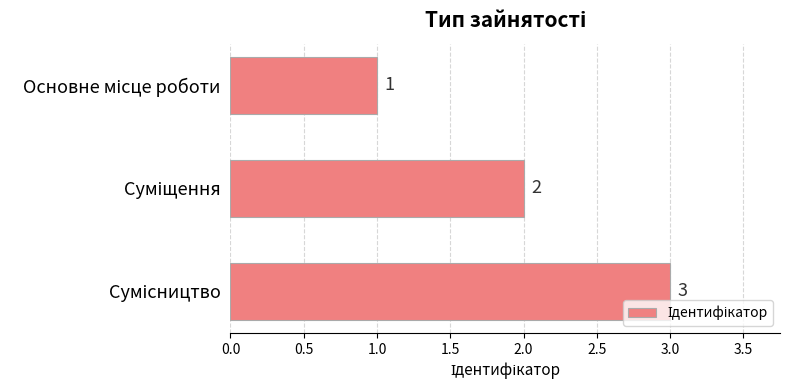

Count the values in the range 1 to 3.

3